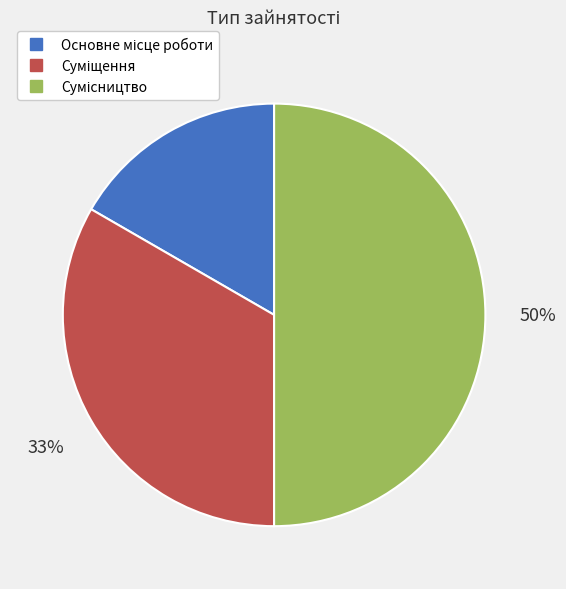

To the nearest percent, what is the average slice percentage?

33%